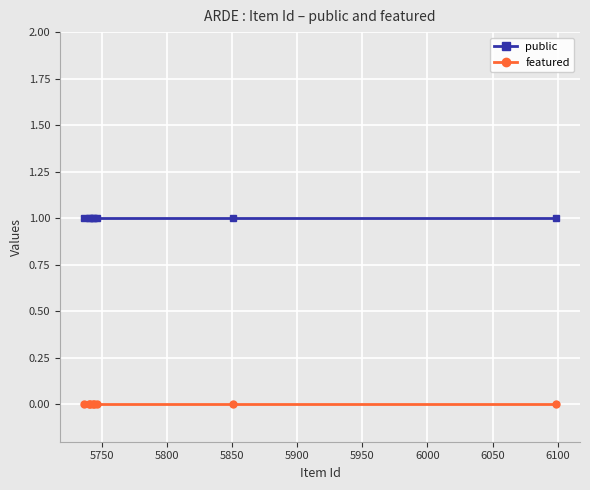

True or false: featured and public cross at least once.

False